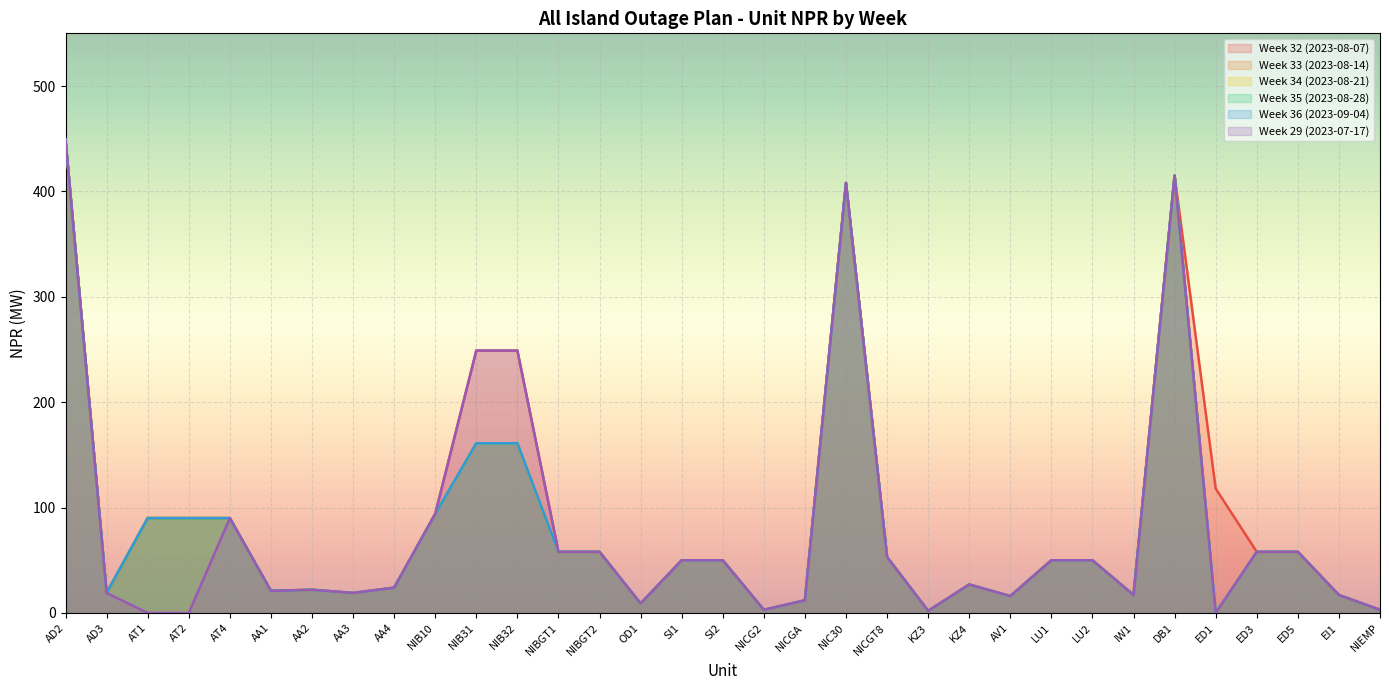

How many data points in Week 33 (2023-08-14) are above 50?

14